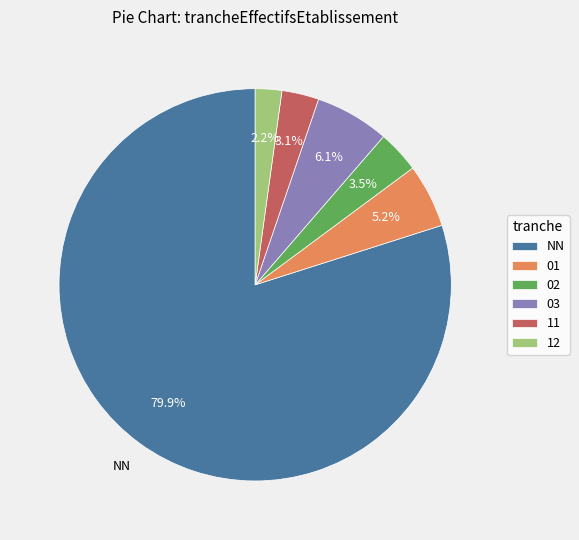

What is the total percentage of 12 and 02?

5.7%